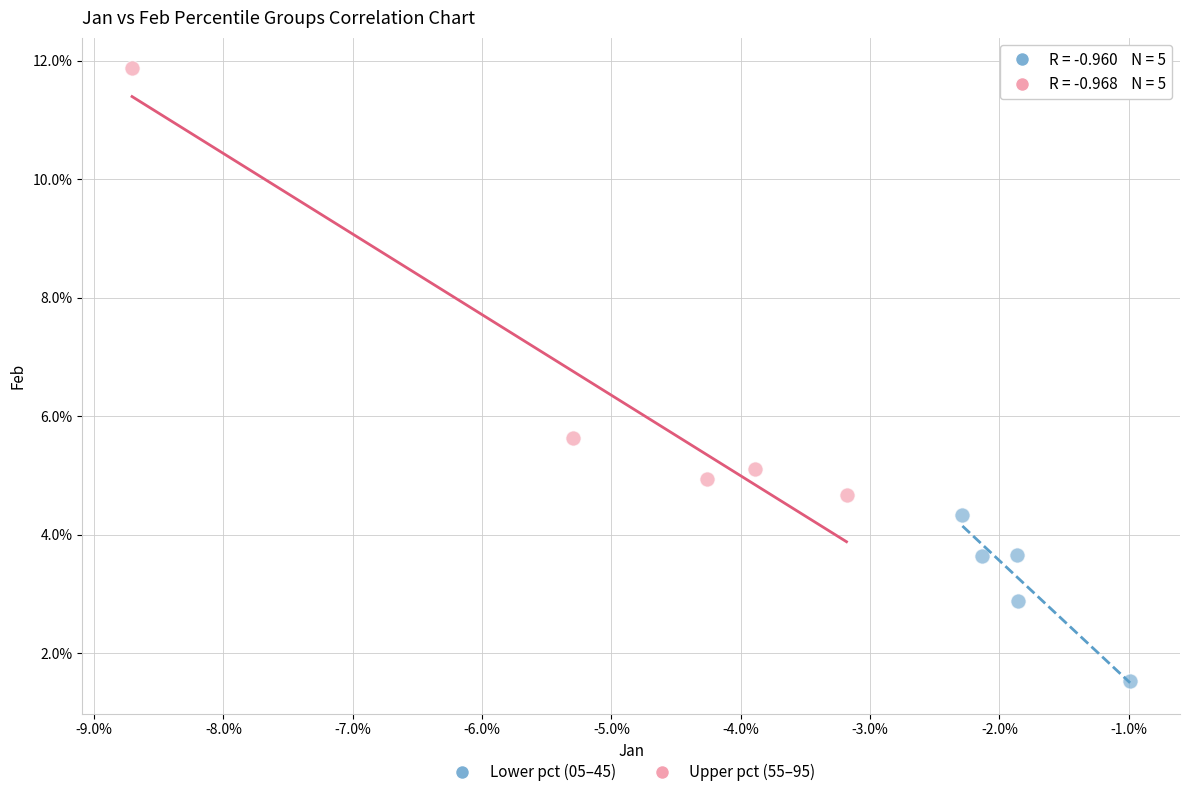

Which series has the largest Y range (max minus min)?

Upper pct (55–95)